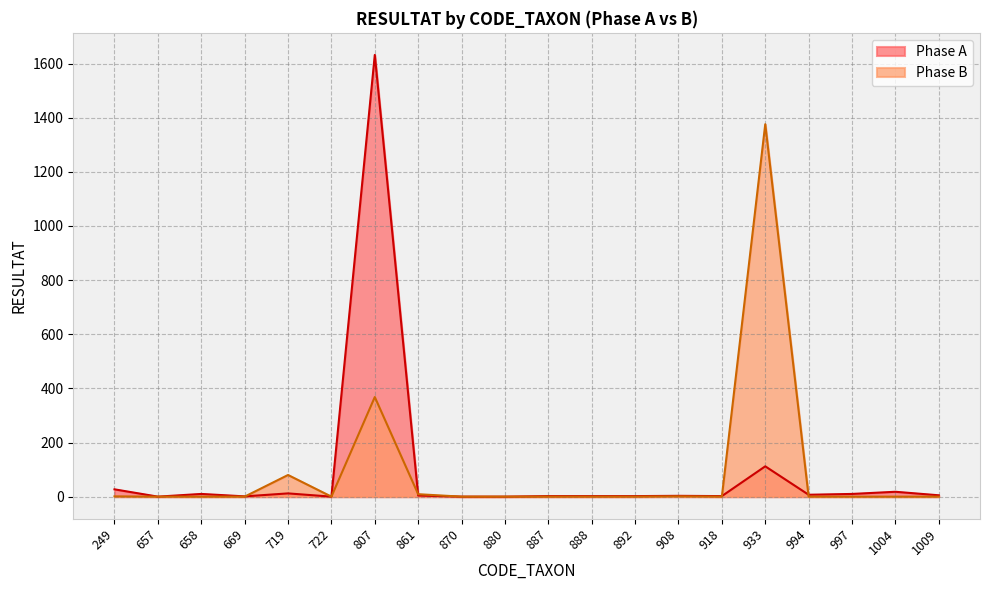

What are all the series names shown in the legend?

Phase A, Phase B